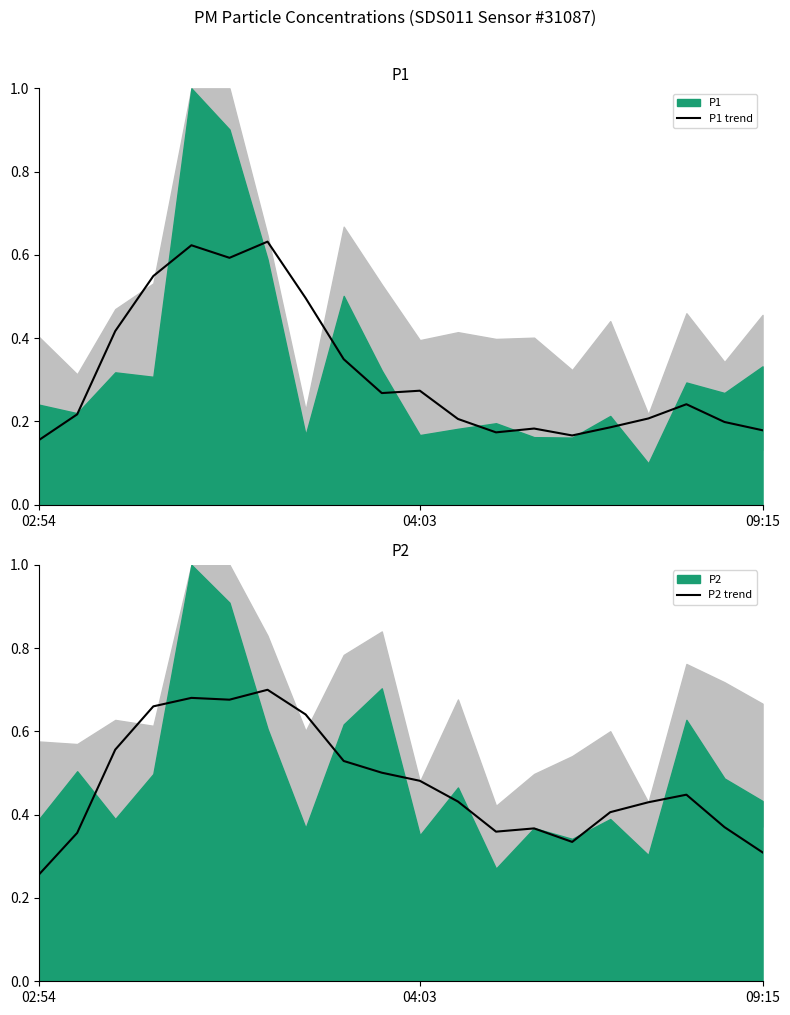

The value of P2 trend at 19 is 0.3. True or false?

True